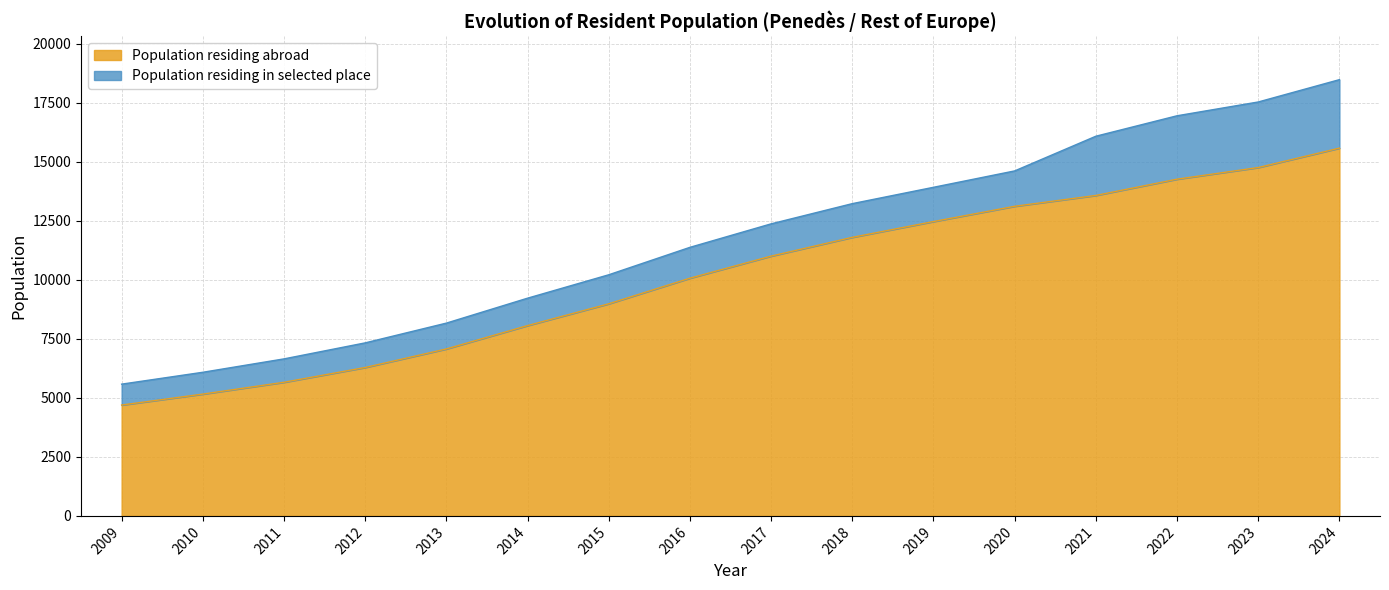

Reading right to left, extract all data points from this chart.

15576	14754	14261	13572	13113	12466	11798	11003	10068	8983	8060	7071	6286	5660	5159	4695